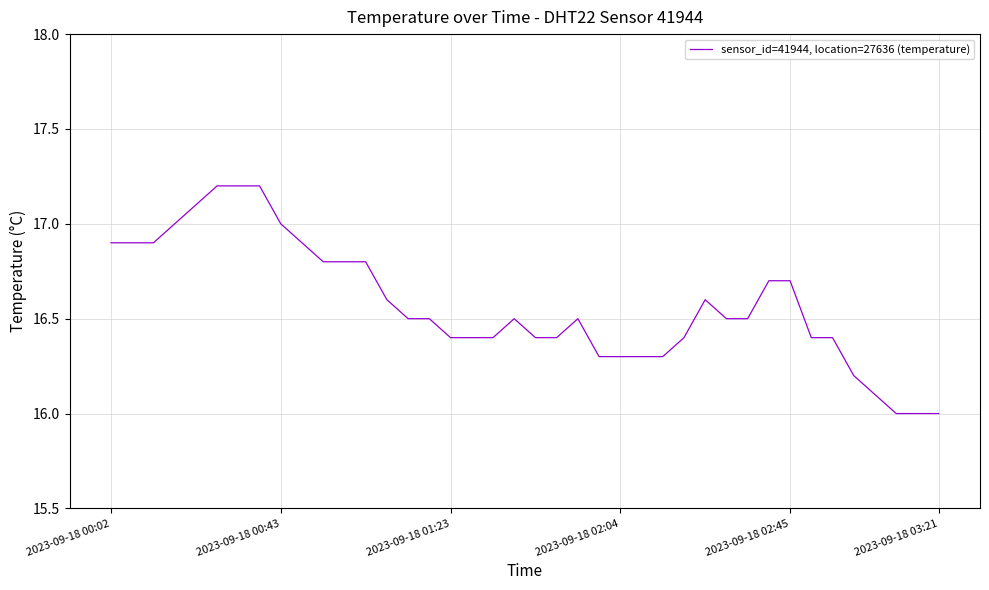

True or false: the data has more than 1 interior local peaks.

True